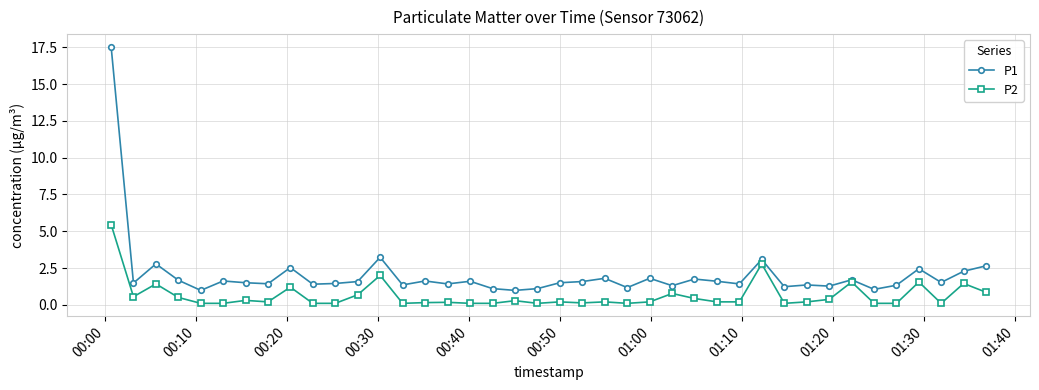

What is the greatest value displayed?

17.5